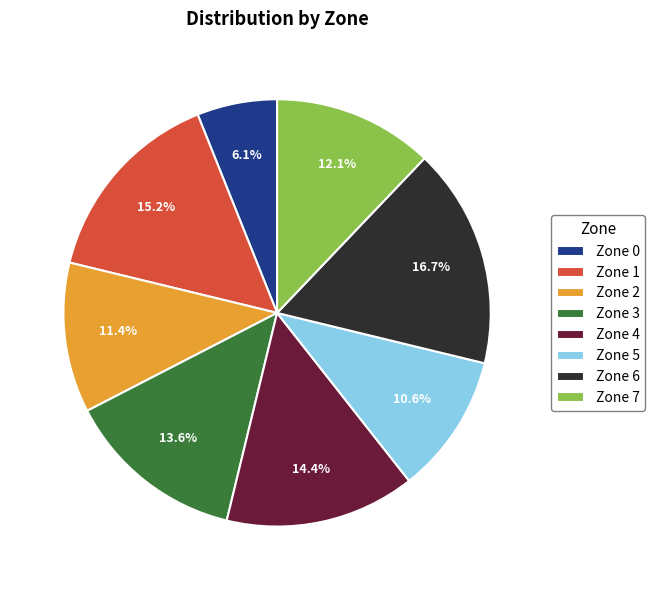

To the nearest percent, what portion does Zone 3 represent?

14%